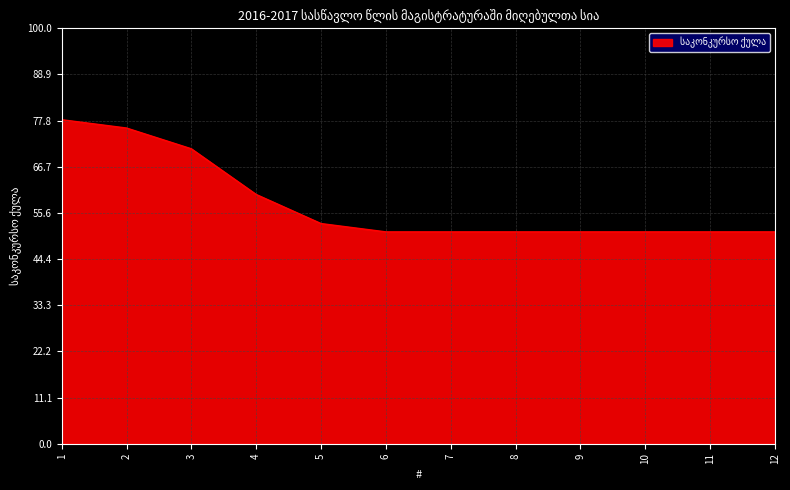

What is the minimum value shown in the chart?

51